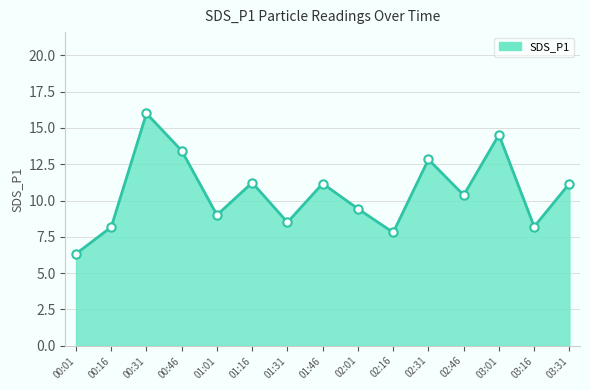

What position from the right is 01:46?

8